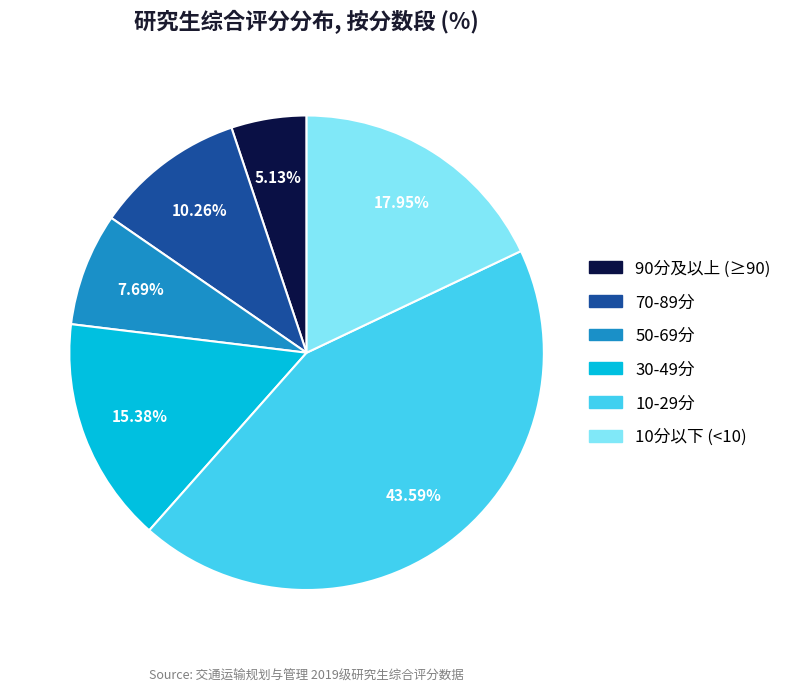

Does any single category account for the majority?

No